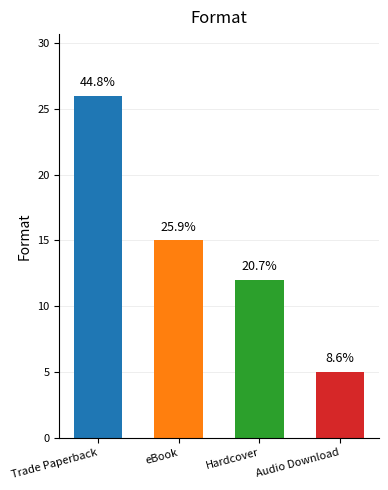

What is the difference between the values at eBook and Trade Paperback?

11